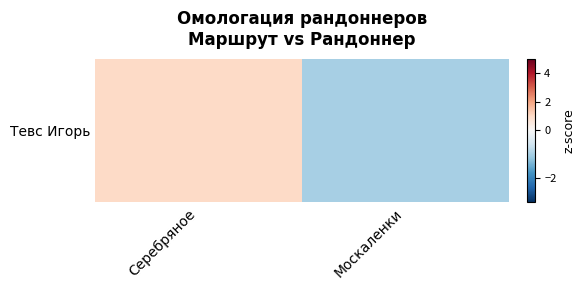

Reading right to left, what are all the values shown in this chart?

Москаленки=-1.0	Серебряное=1.0